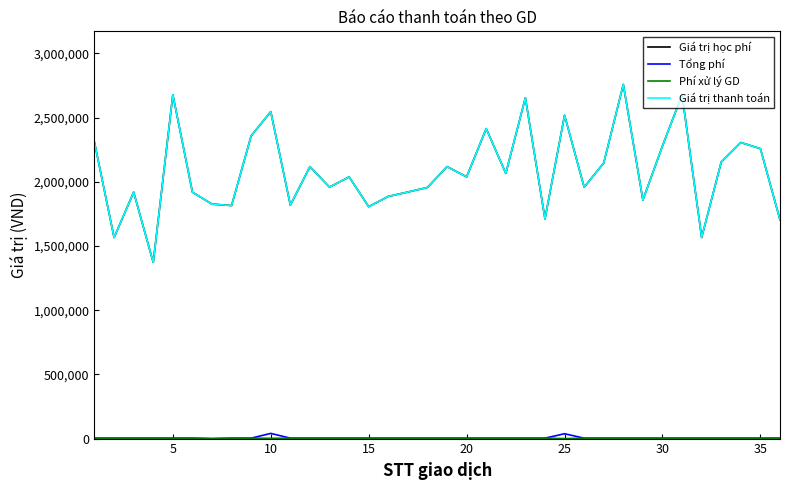

What is the sum of all Giá trị thanh toán values?

74989000